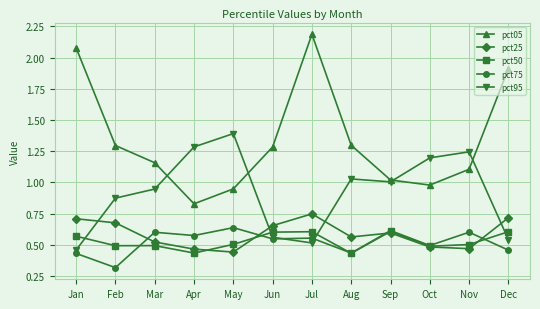

At which label is pct95 closest to 0?

Jan